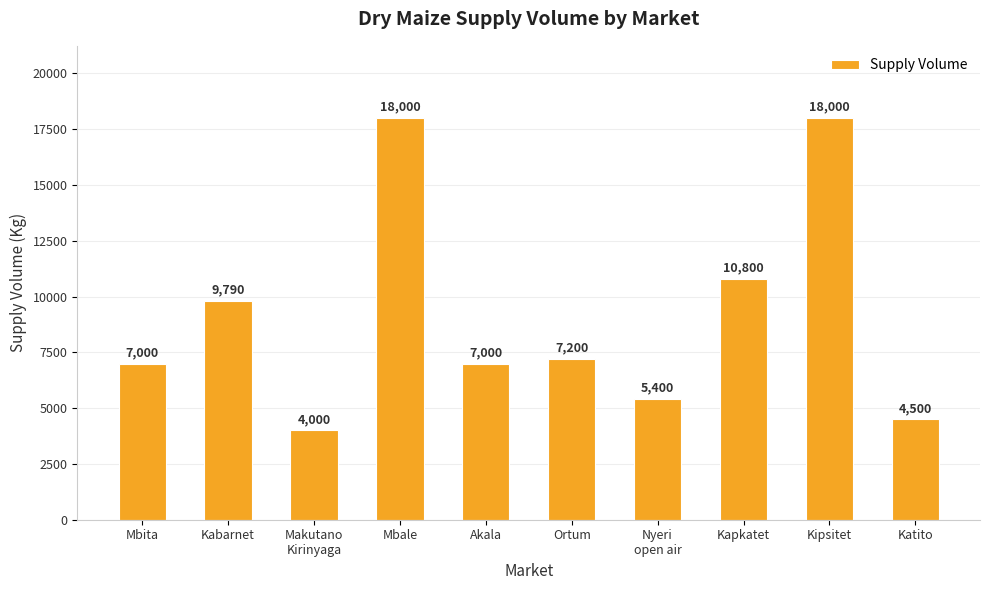

What is the label of the 6th bar from the left?

Ortum